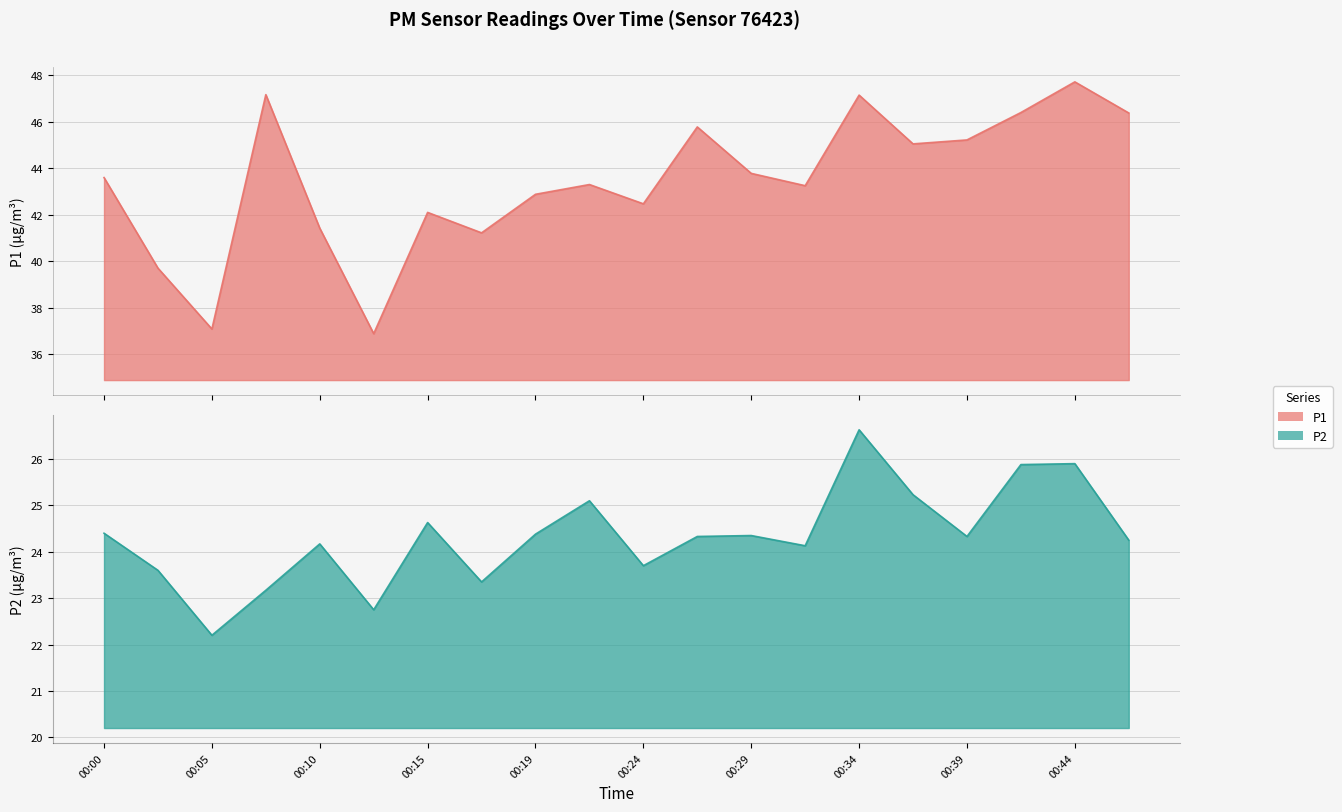

What is the total value across all series at 00:05?

59.3